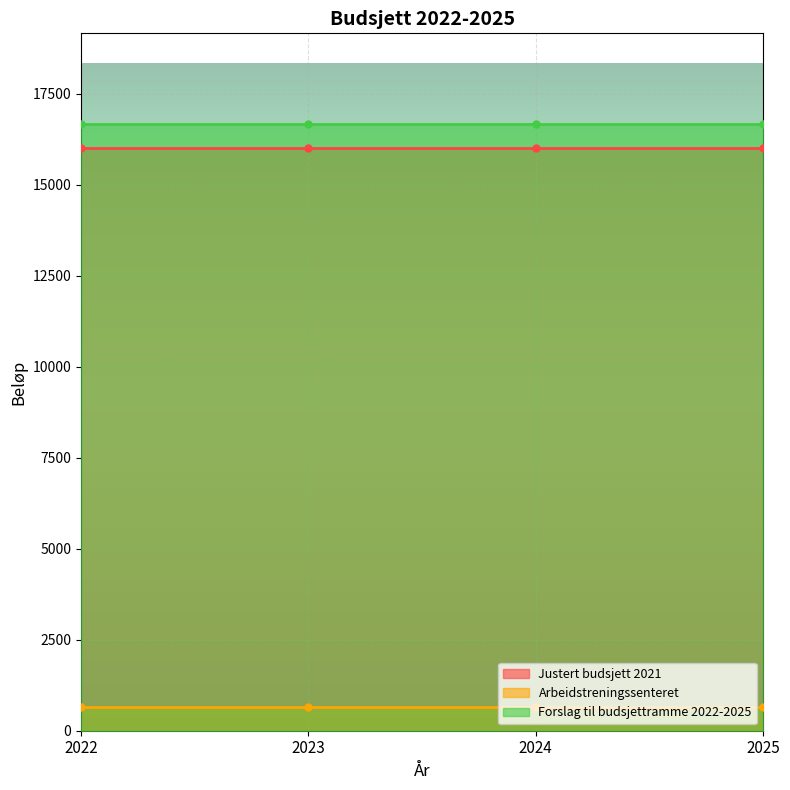

The Justert budsjett 2021 series shows 5303 at 2025. True or false?

False